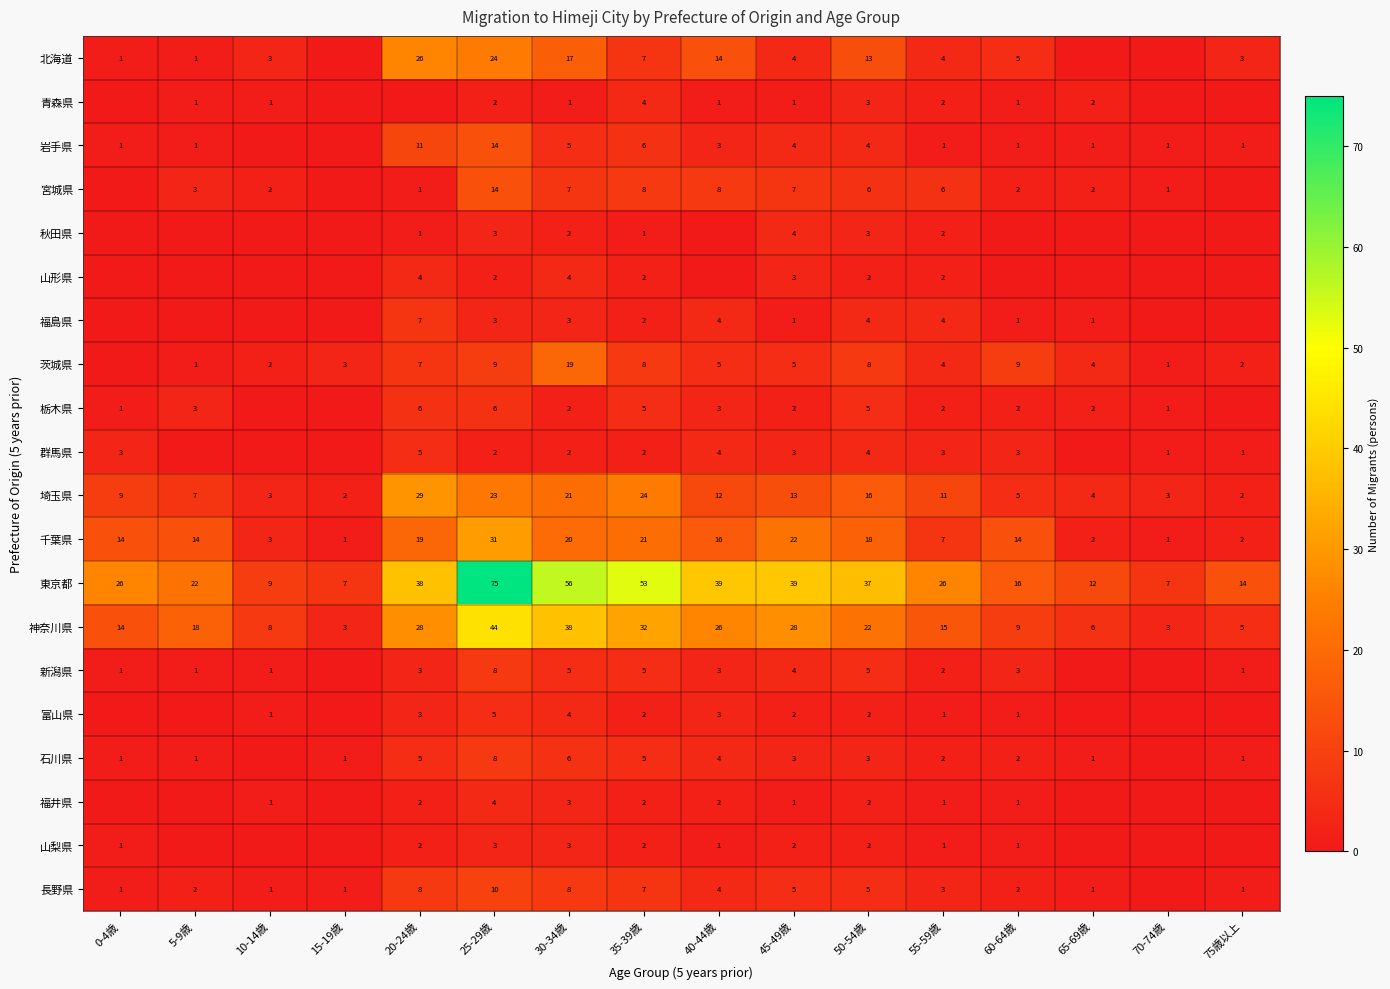

Is the value of 栃木県 at 70-74歳 greater than the value of 青森県 at 65-69歳?

No